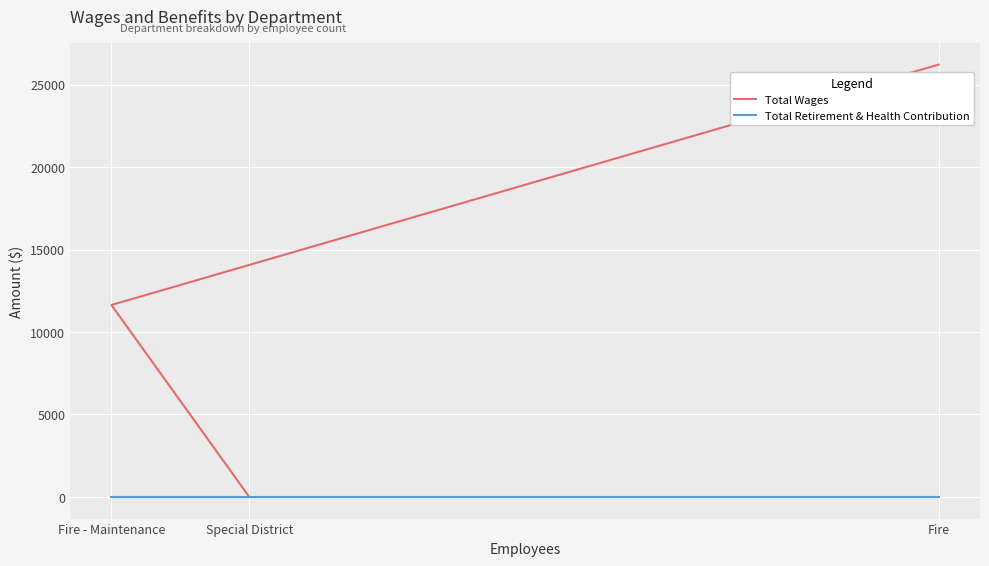

Reading left to right, what are all the values shown in this chart?

Total Wages: Fire=26212	Fire - Maintenance=11639	Special District=0
Total Retirement & Health Contribution: Fire=0	Fire - Maintenance=0	Special District=0